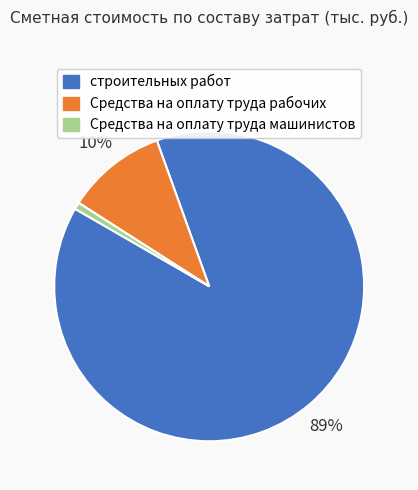

To the nearest percent, what is the difference between the Средства на оплату труда машинистов and строительных работ slice percentages?

88%